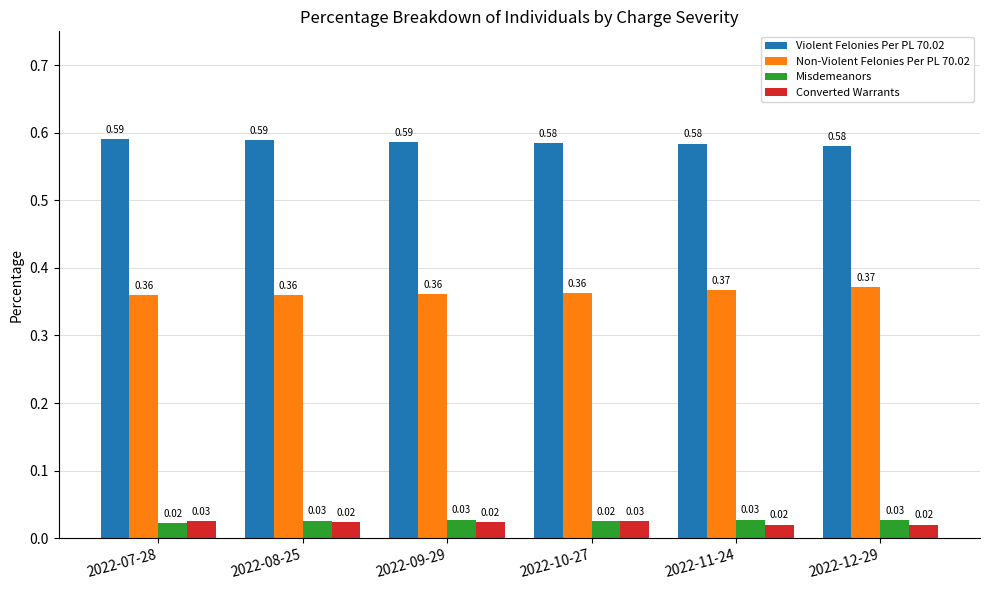

What is the total value across all series at 2022-07-28?

1.0